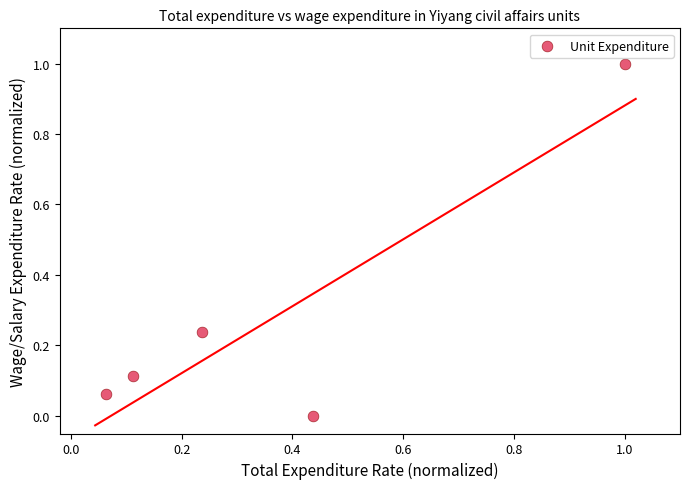

What is the range of Y values (max minus min)?

1.0